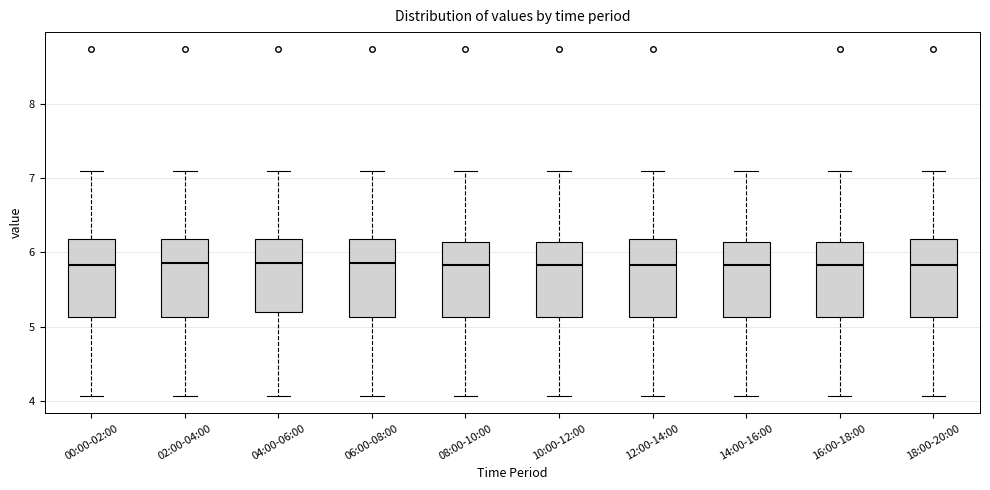

Reading left to right, read every box against the y-axis: the position of its median line, the range the box covers, and the ends of its whiskers. The values are not printed on the chart, so give them approximately, as read against the axis.

00:00-02:00: median 5.8, box 5.1 to 6.2, whiskers 4.1 to 7.1
02:00-04:00: median 5.9, box 5.1 to 6.2, whiskers 4.1 to 7.1
04:00-06:00: median 5.9, box 5.2 to 6.2, whiskers 4.1 to 7.1
06:00-08:00: median 5.9, box 5.1 to 6.2, whiskers 4.1 to 7.1
08:00-10:00: median 5.8, box 5.1 to 6.1, whiskers 4.1 to 7.1
10:00-12:00: median 5.8, box 5.1 to 6.1, whiskers 4.1 to 7.1
12:00-14:00: median 5.8, box 5.1 to 6.2, whiskers 4.1 to 7.1
14:00-16:00: median 5.8, box 5.1 to 6.1, whiskers 4.1 to 7.1
16:00-18:00: median 5.8, box 5.1 to 6.1, whiskers 4.1 to 7.1
18:00-20:00: median 5.8, box 5.1 to 6.2, whiskers 4.1 to 7.1